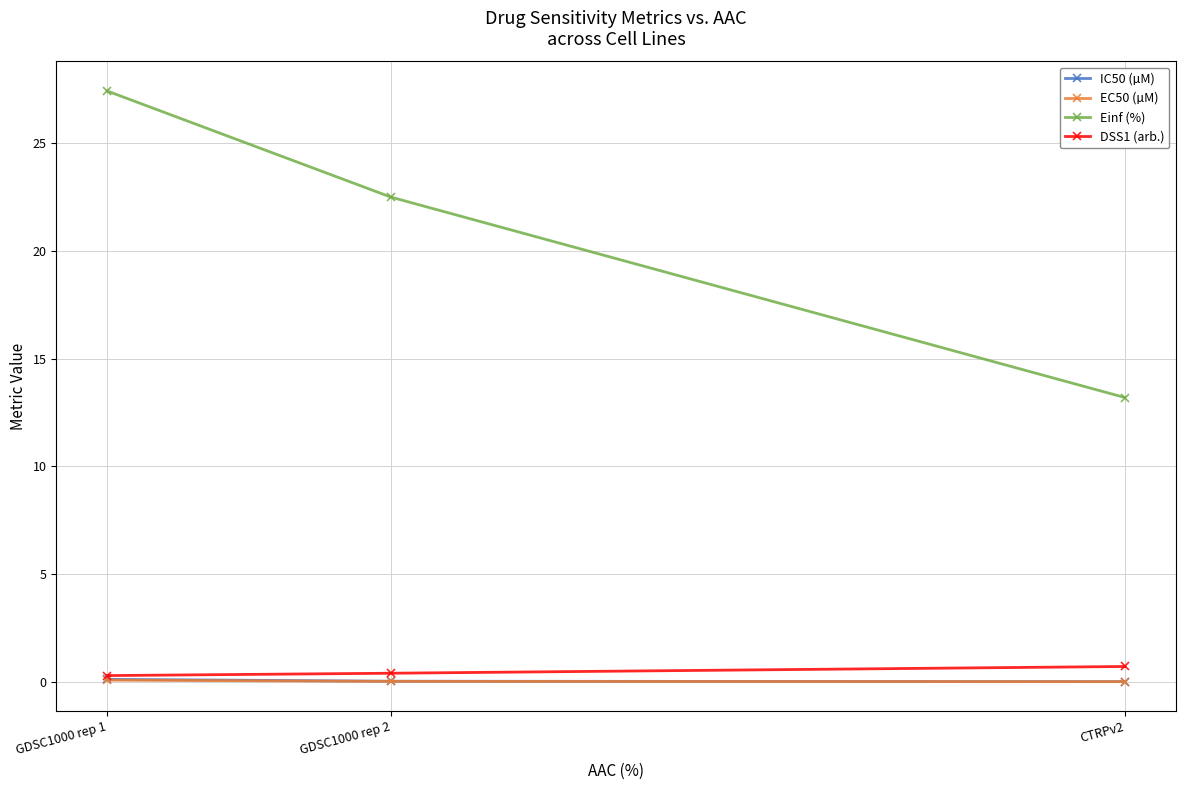

What position from the right is GDSC1000 rep 2?

2